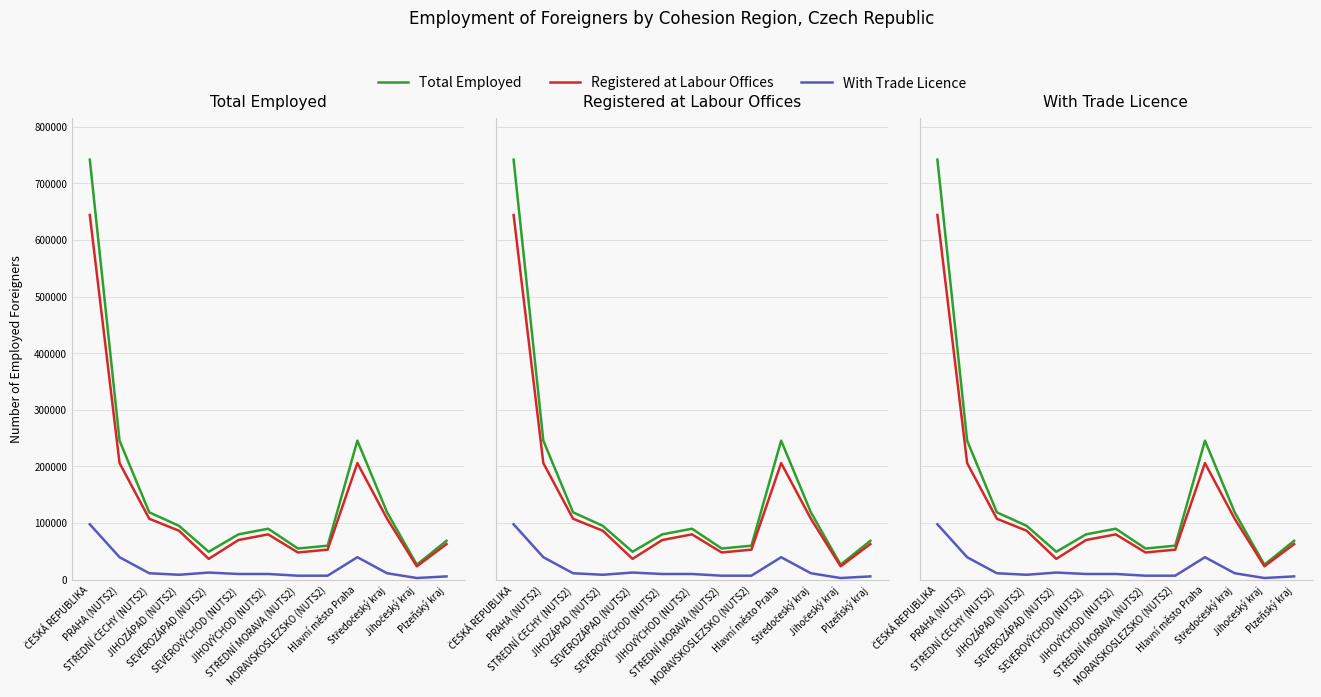

Which series changed the most between MORAVSKOSLEZSKO (NUTS2) and Středočeský kraj?

Total Employed